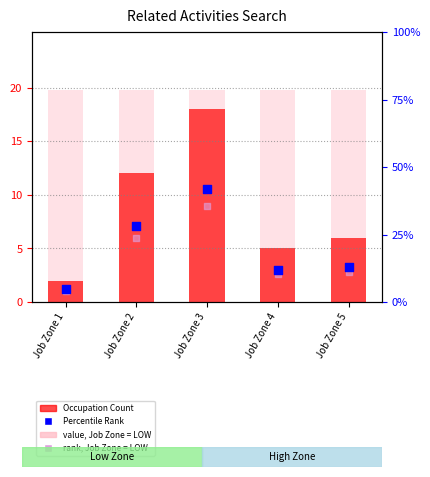

At which category is the sum across all series the highest?

Job Zone 3